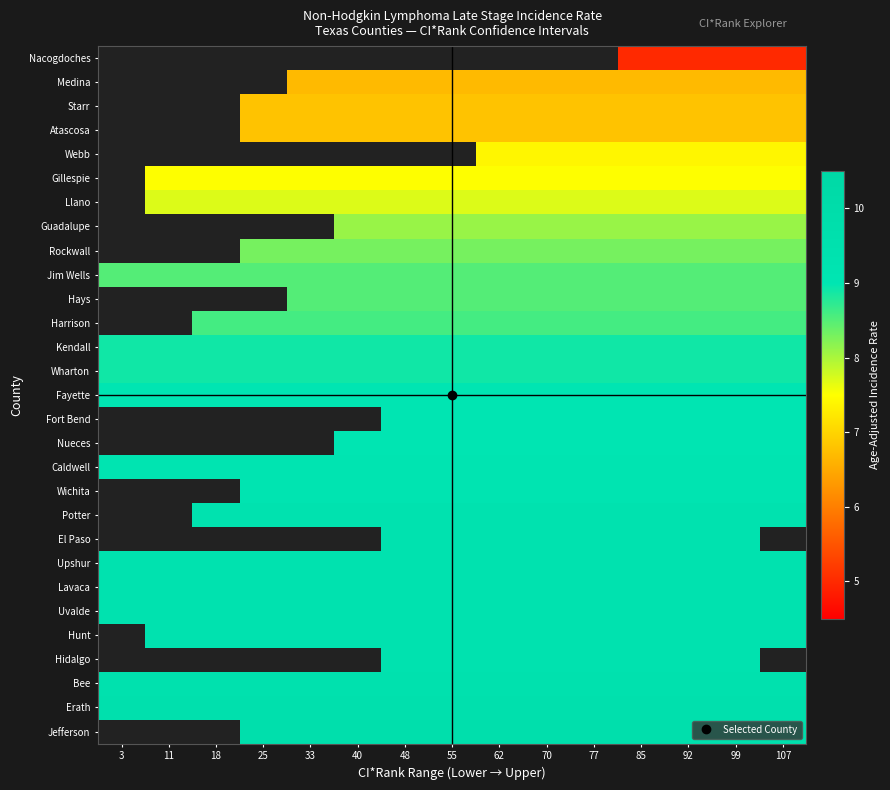

The Starr series shows 6.8 at 62. True or false?

True